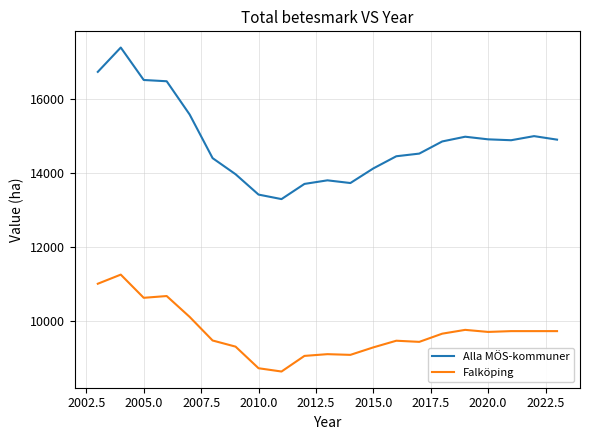

What is the maximum value shown in the chart?

17394